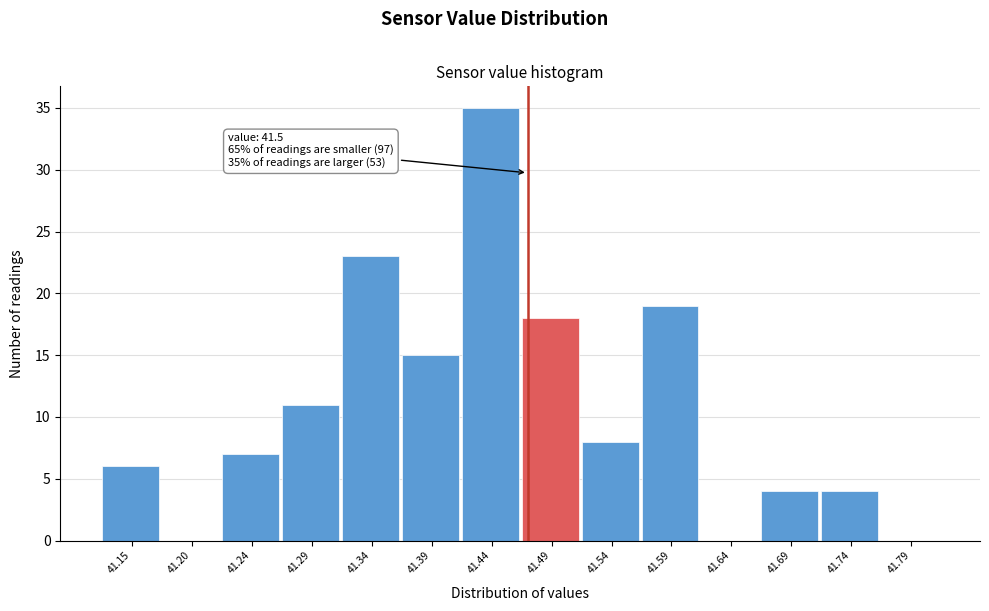

Reading left to right, transcribe all the data shown in this chart.

41.15=6	41.20=0	41.24=7	41.29=11	41.34=23	41.39=15	41.44=35	41.49=18	41.54=8	41.59=19	41.64=0	41.69=4	41.74=4	41.79=0